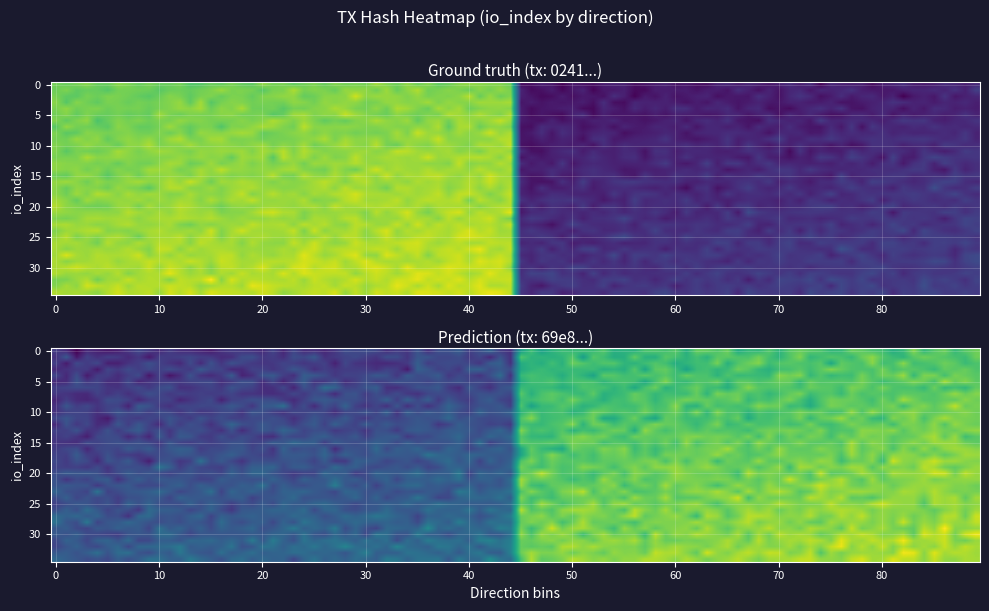

Which series has the largest total across all categories?

0241423d45db4f40f922c729446c267e741c995